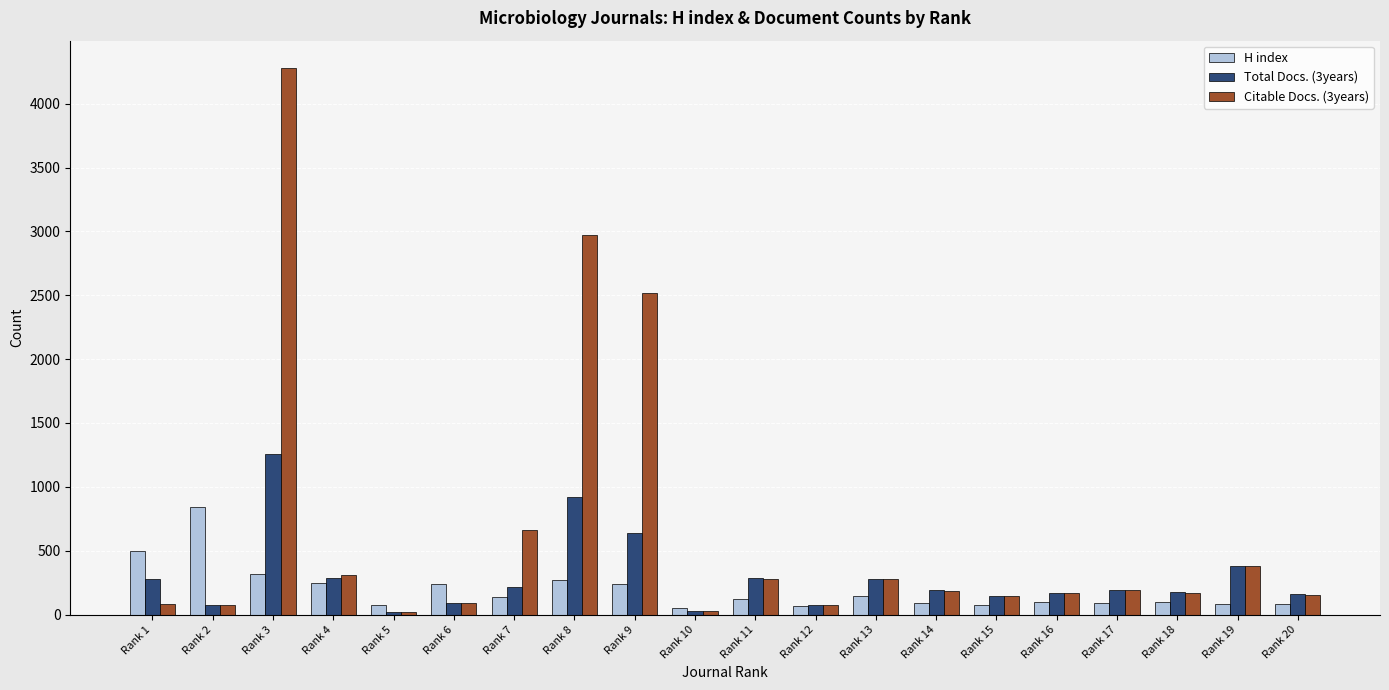

Which series changed the most between Rank 1 and Rank 12?

H index